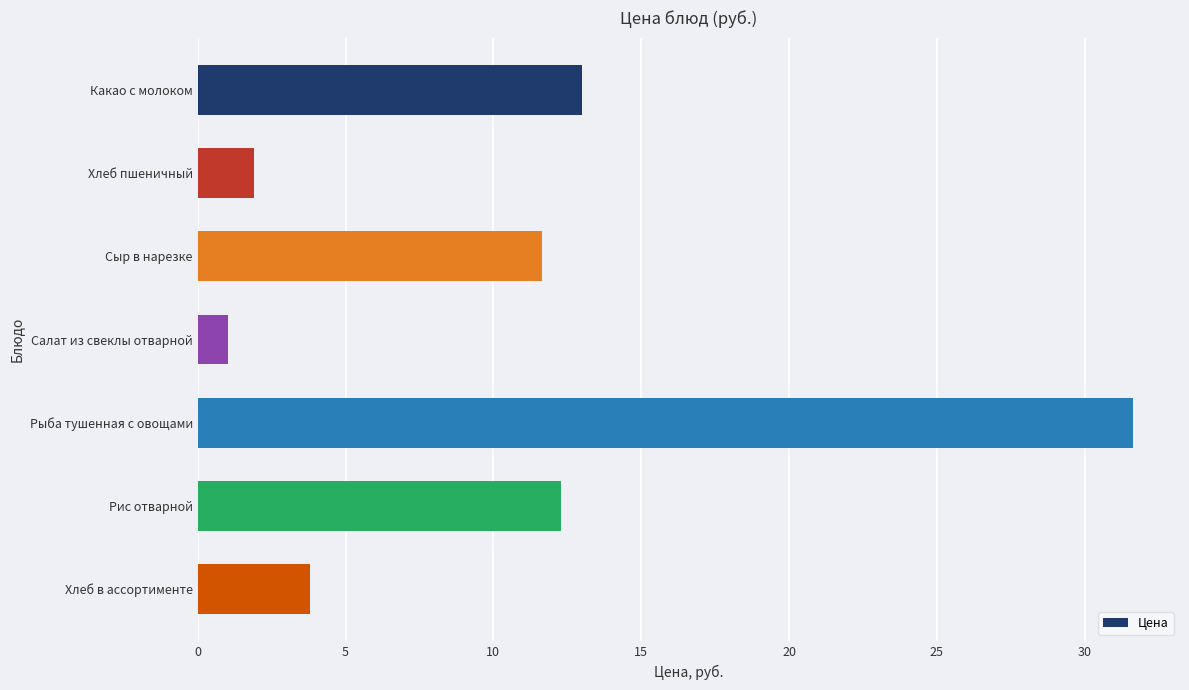

At which category does the chart reach its minimum across all series?

Салат из свеклы отварной